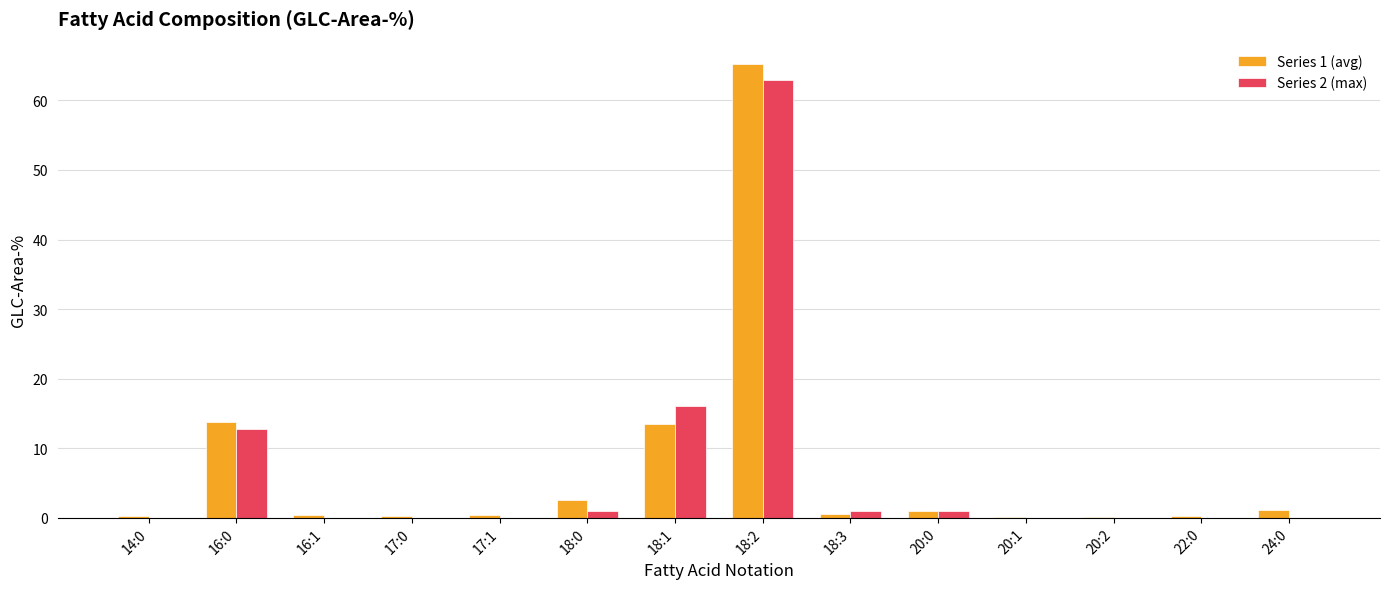

Which series has the widest spread of values?

Series 1 (avg)